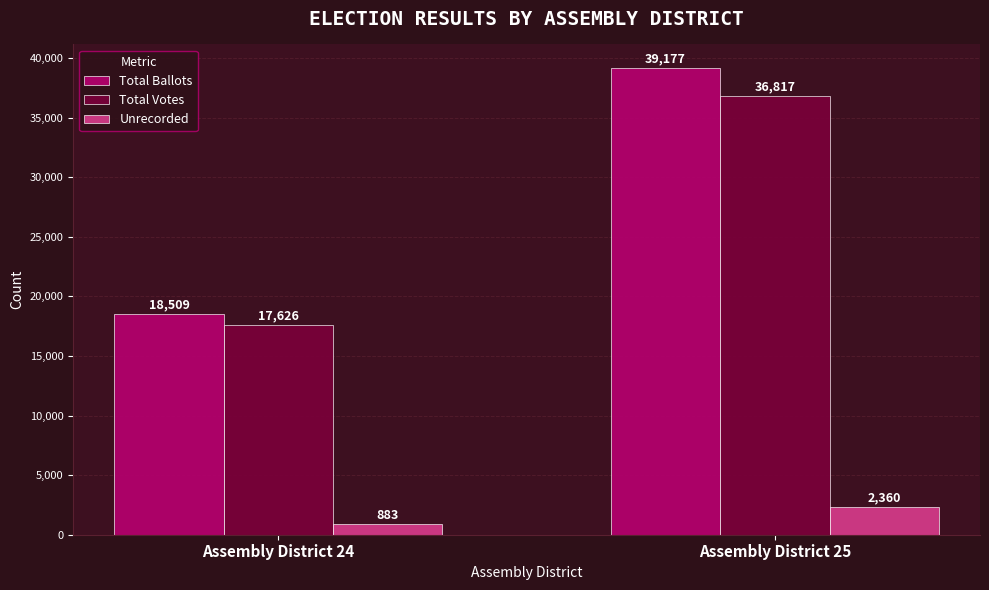

What is the difference between the highest and lowest values at Assembly District 24?

17626